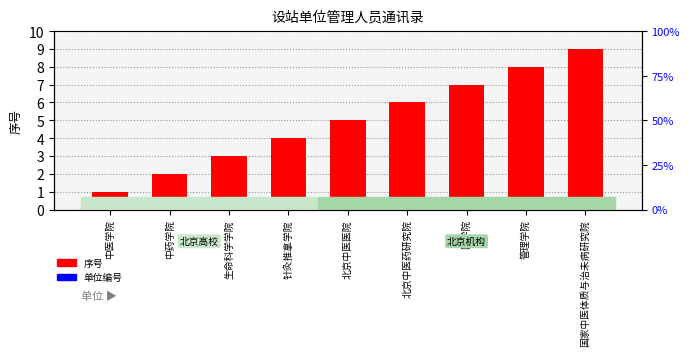

The 单位编号 series shows 0.4 at 中医学院. True or false?

False